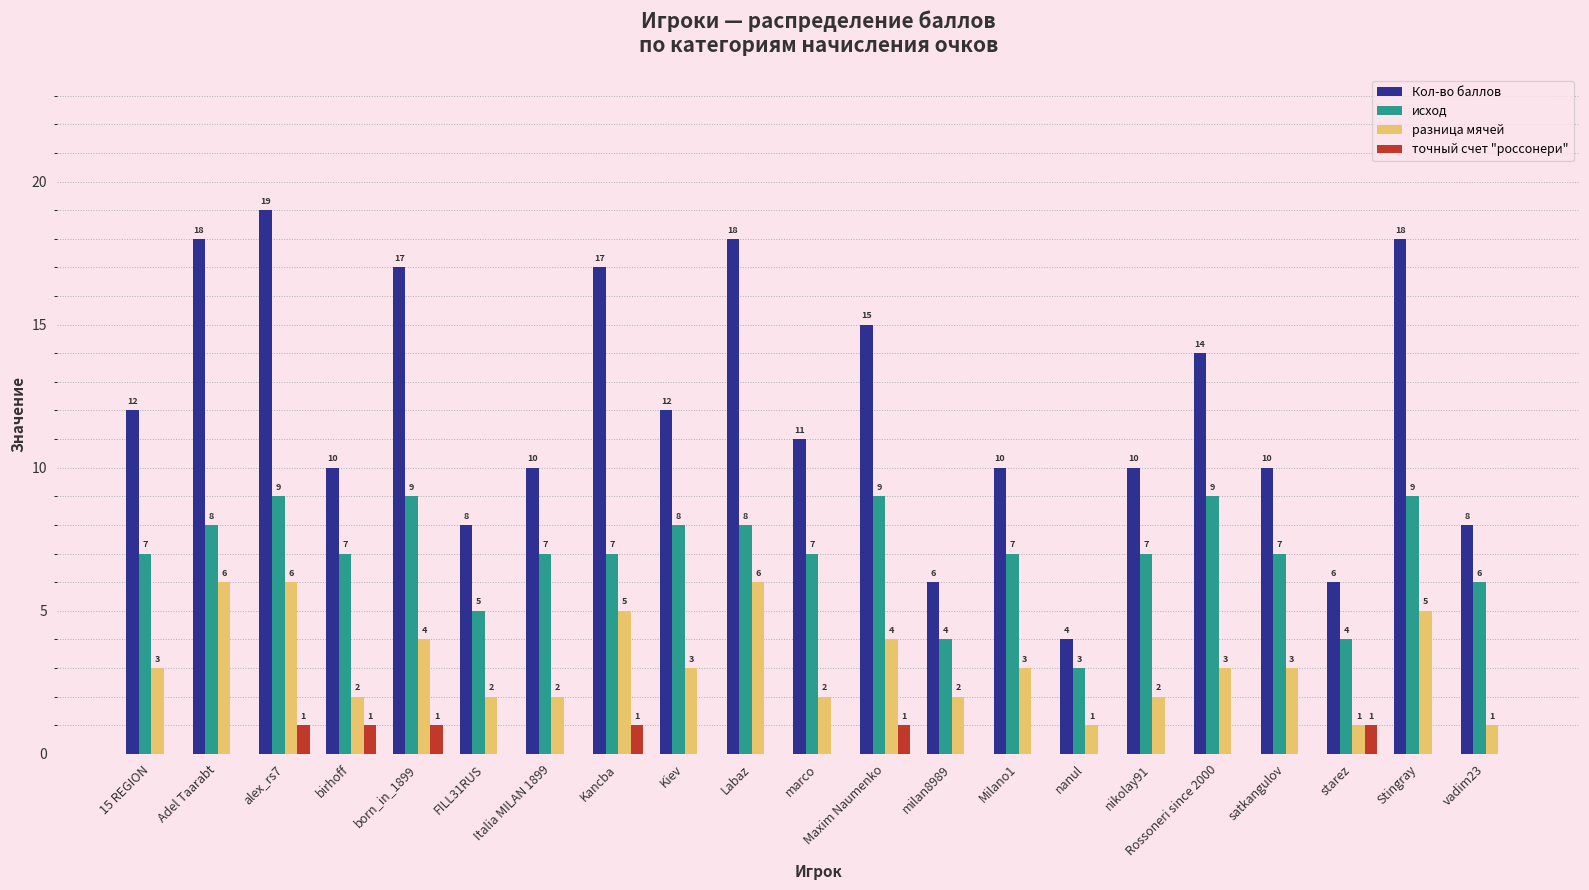

Between alex_rs7 and birhoff, which series saw the biggest shift?

Кол-во баллов